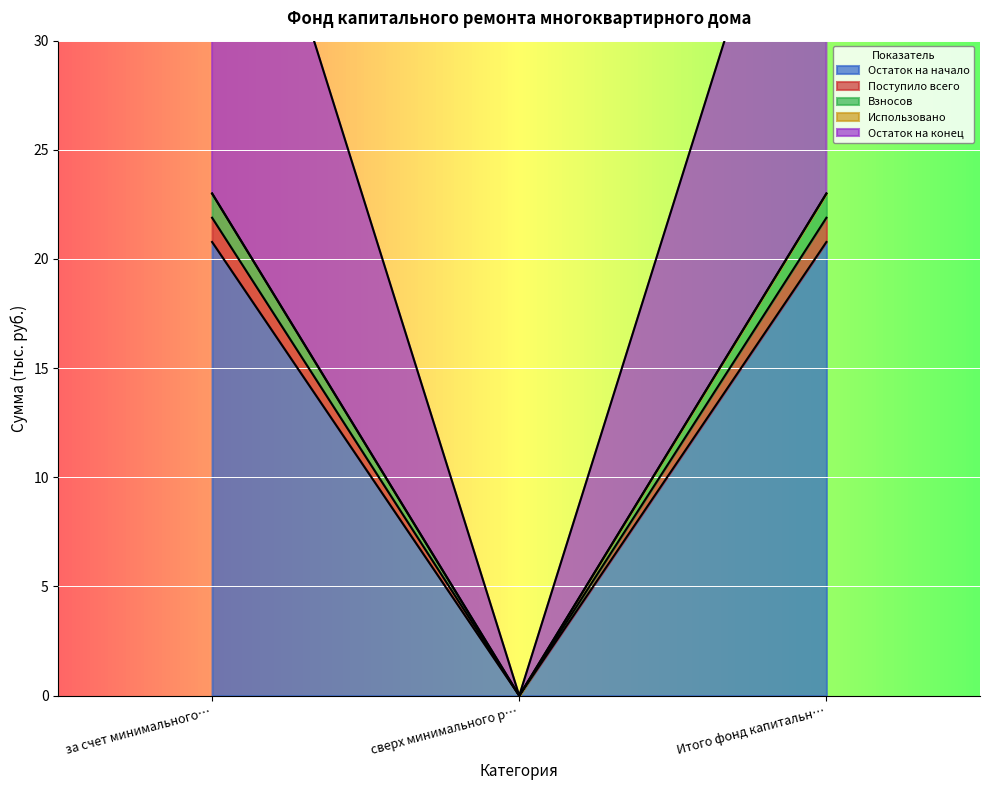

How many values in Взносов are above zero?

2